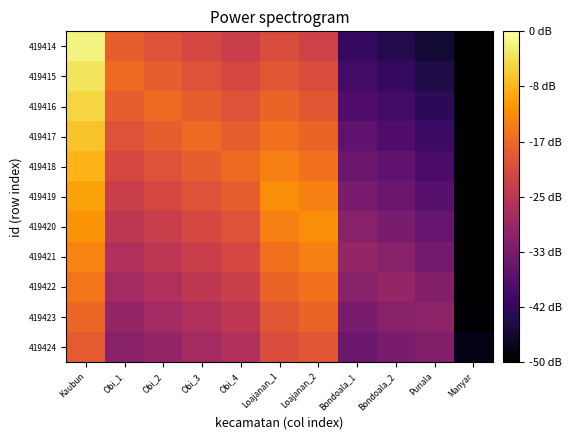

How many data points does each series have?

11